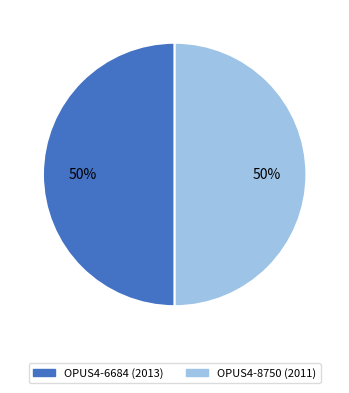

To the nearest percent, what percentage of the pie is OPUS4-8750 (2011)?

50%